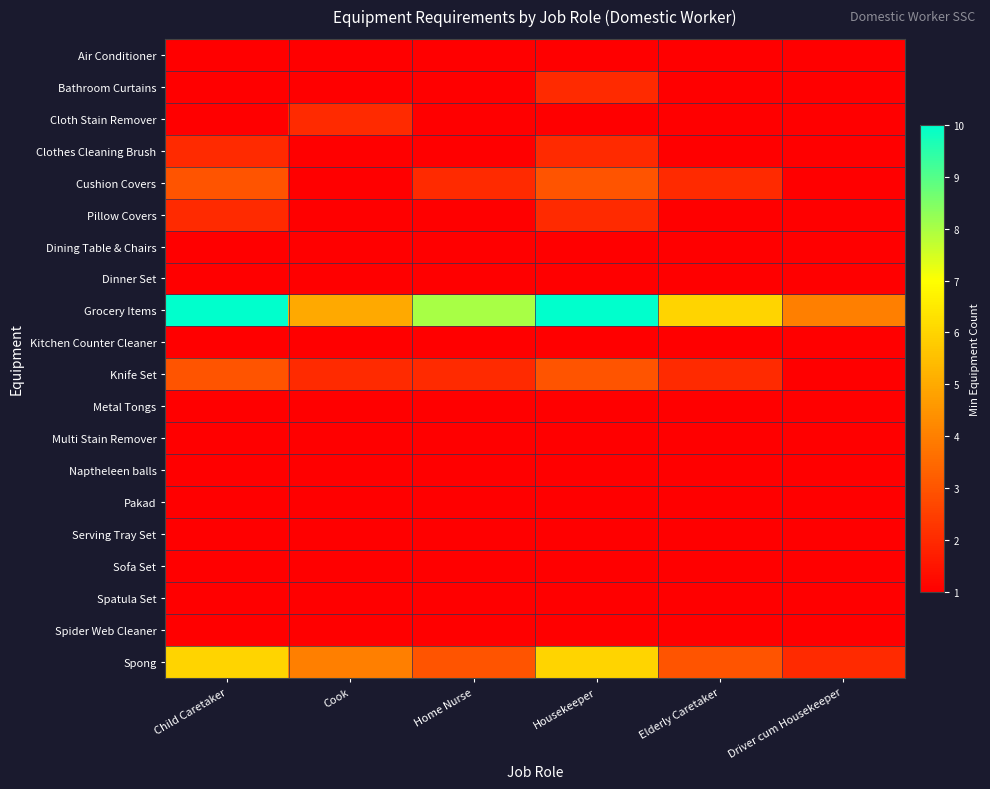

Rank the series by their maximum value, from lowest to highest.

Air Conditioner, Dining Table & Chairs, Dinner Set, Kitchen Counter Cleaner, Metal Tongs, Multi Stain Remover, Naptheleen balls, Pakad, Serving Tray Set, Sofa Set, Spatula Set, Spider Web Cleaner, Bathroom Curtains, Cloth Stain Remover, Clothes Cleaning Brush, Pillow Covers, Cushion Covers, Knife Set, Spong, Grocery Items